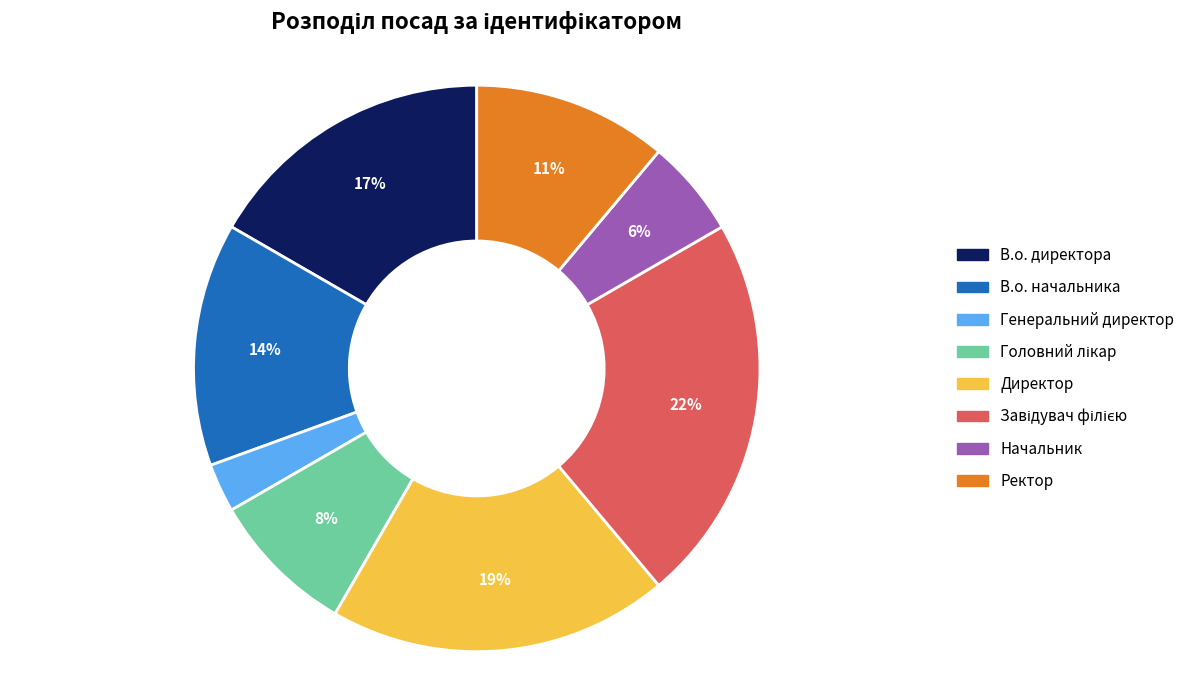

Does any single category account for the majority?

No